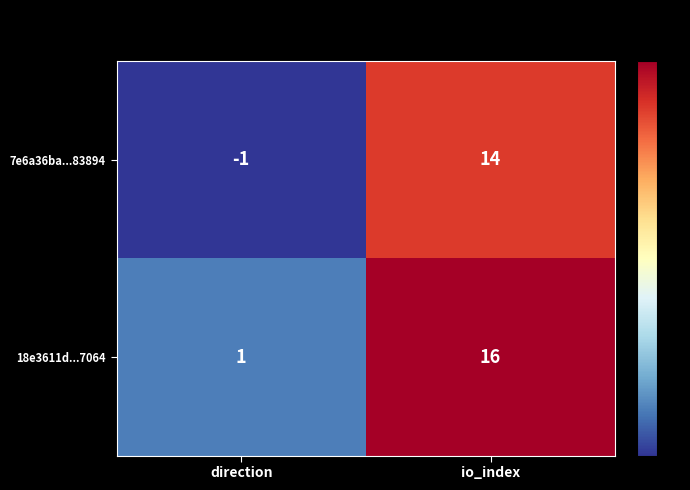

Which category has the lowest value across all series?

direction